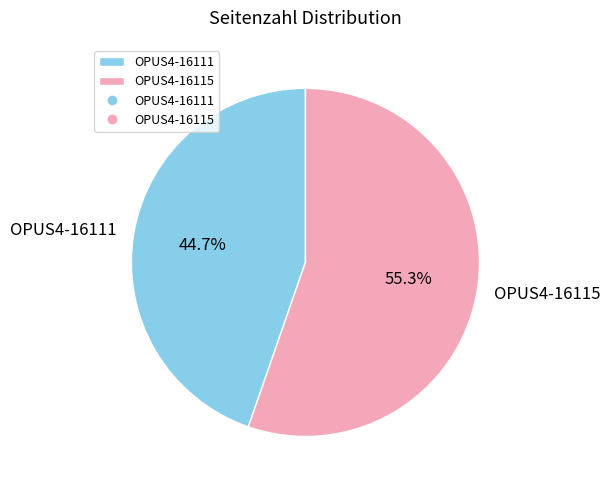

What portion of the pie excludes OPUS4-16111?

55.3%